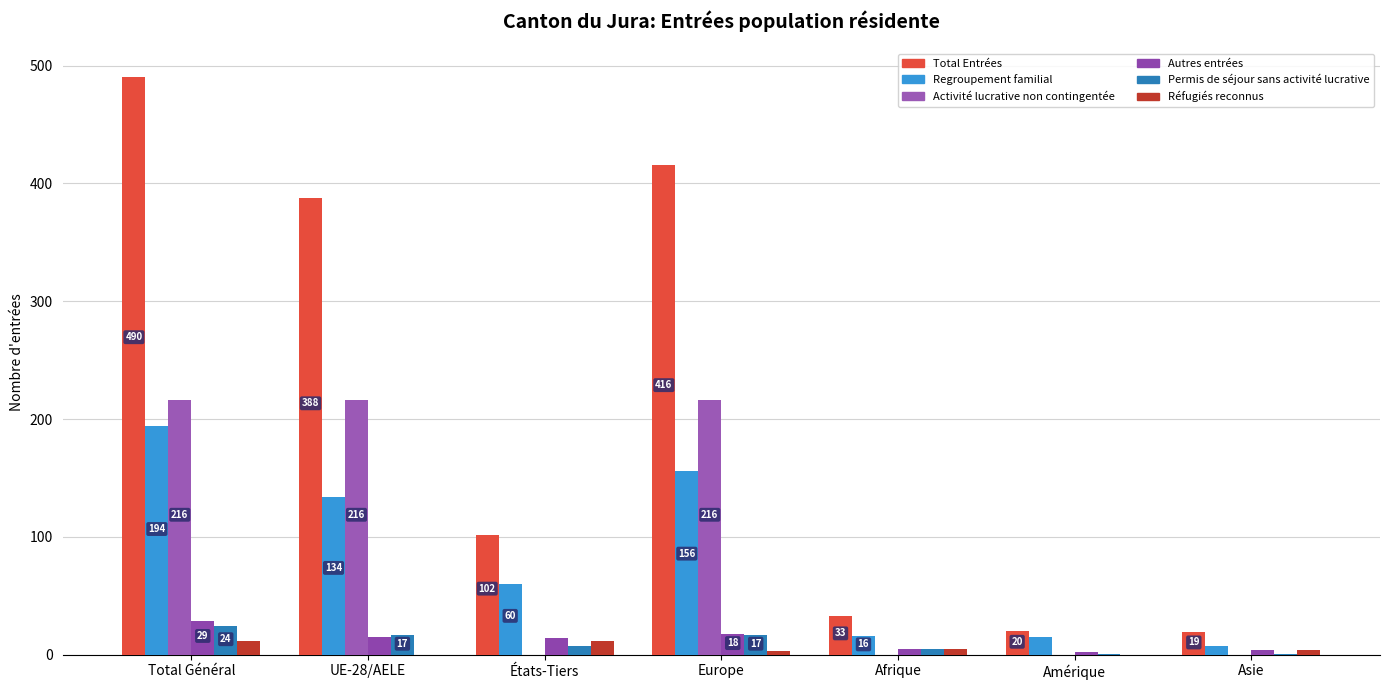

Read the Total Entrées value at Afrique, to the nearest 10.

30